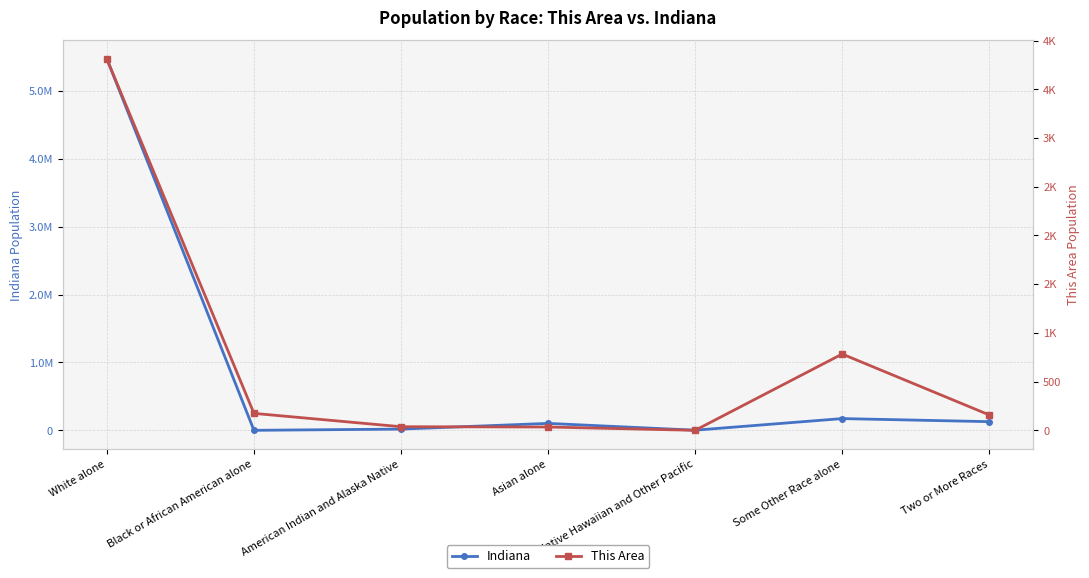

True or false: This Area and Indiana cross at least once.

False